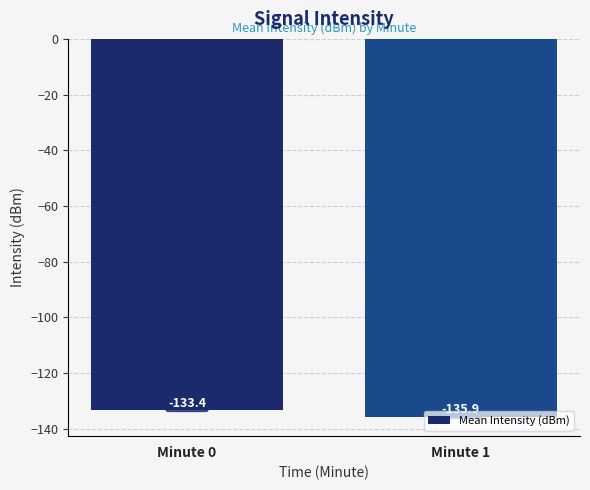

What is the sum of all values?

-269.3